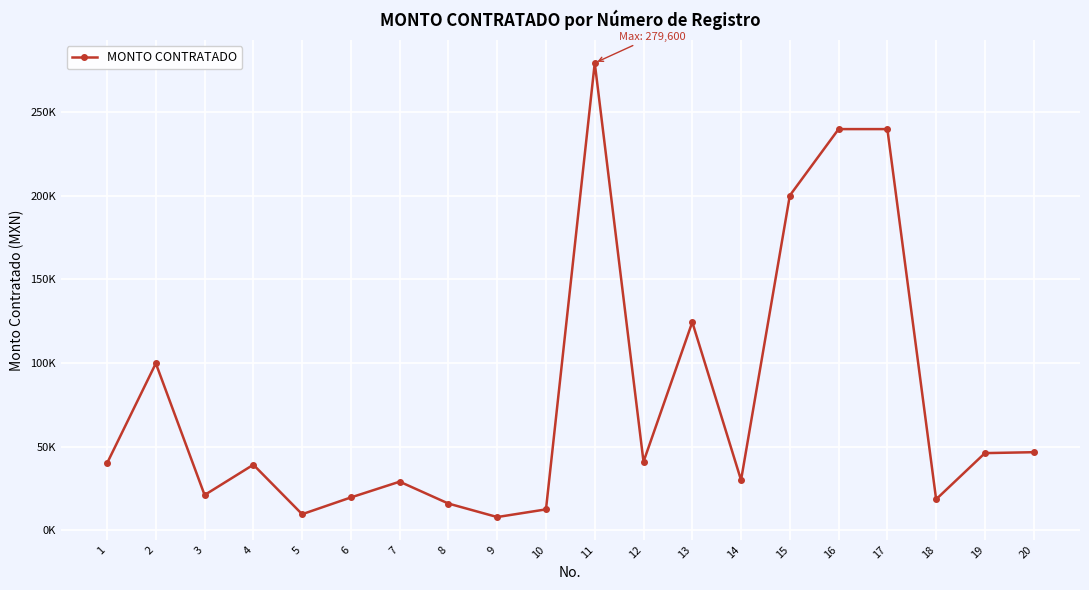

Is this an area chart (filled region under the line)?

No